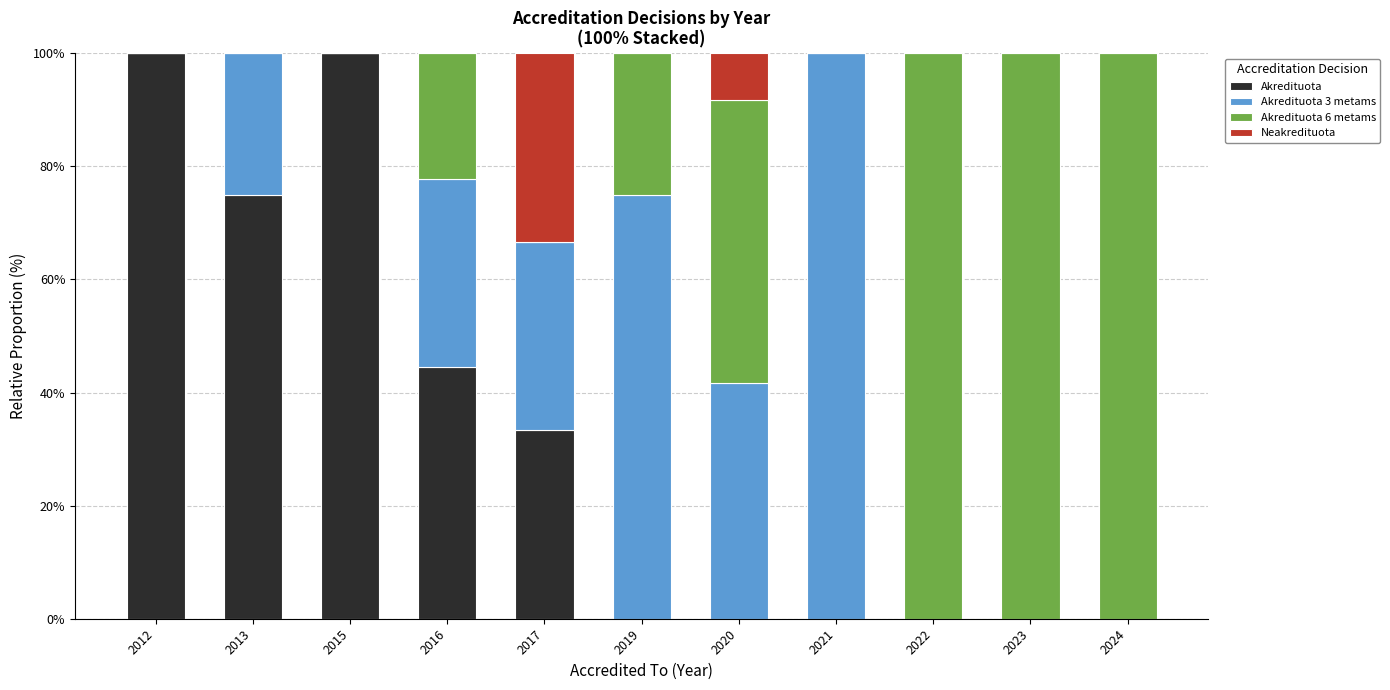

The Akredituota series shows 20.1 at 2013. True or false?

False